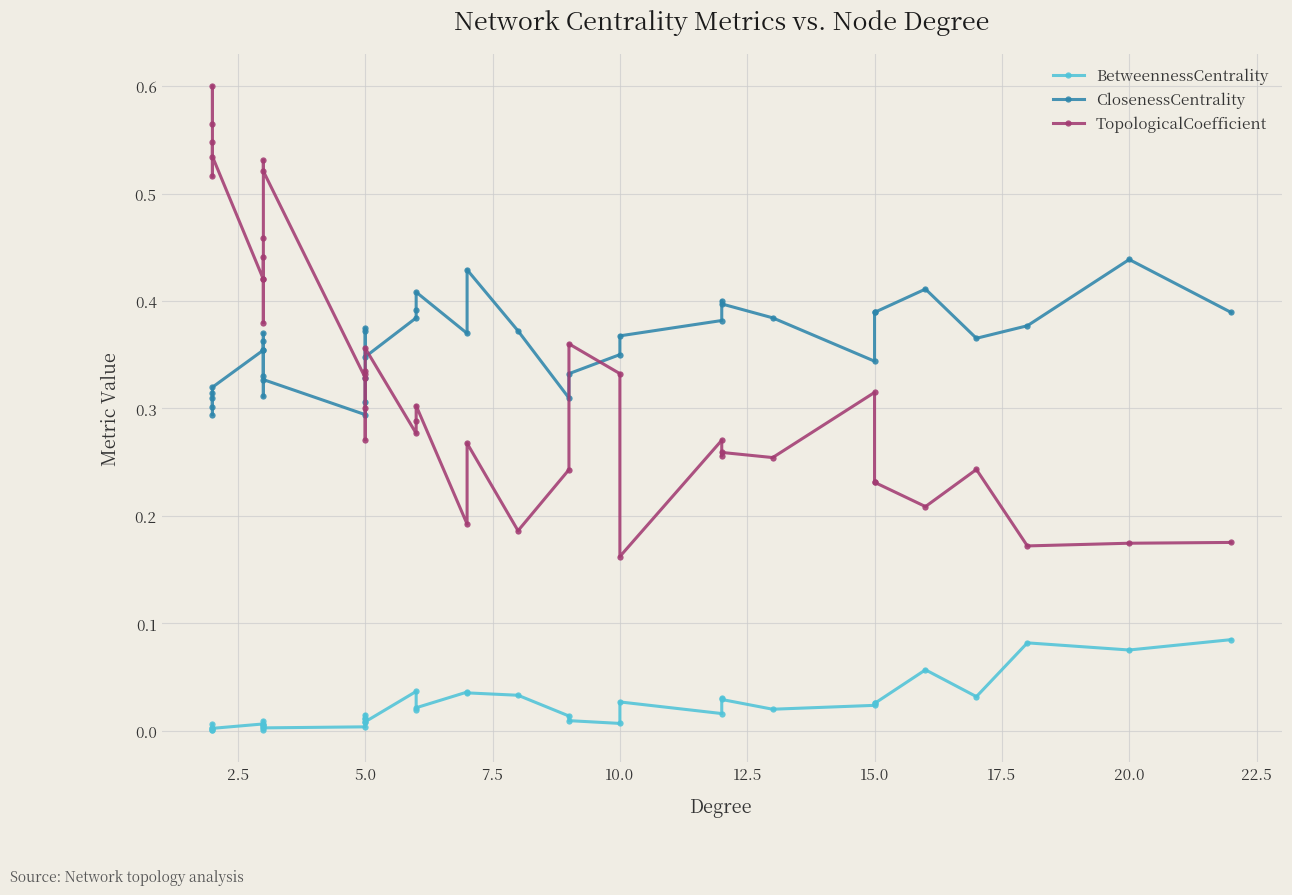

In BetweennessCentrality, how many points are higher than both neighbors (excluding endpoints)?

11